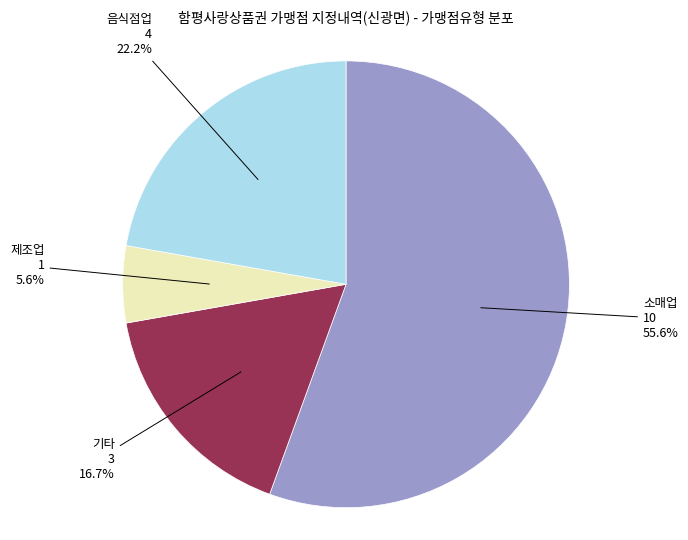

What portion of the pie excludes 음식점업?

77.8%